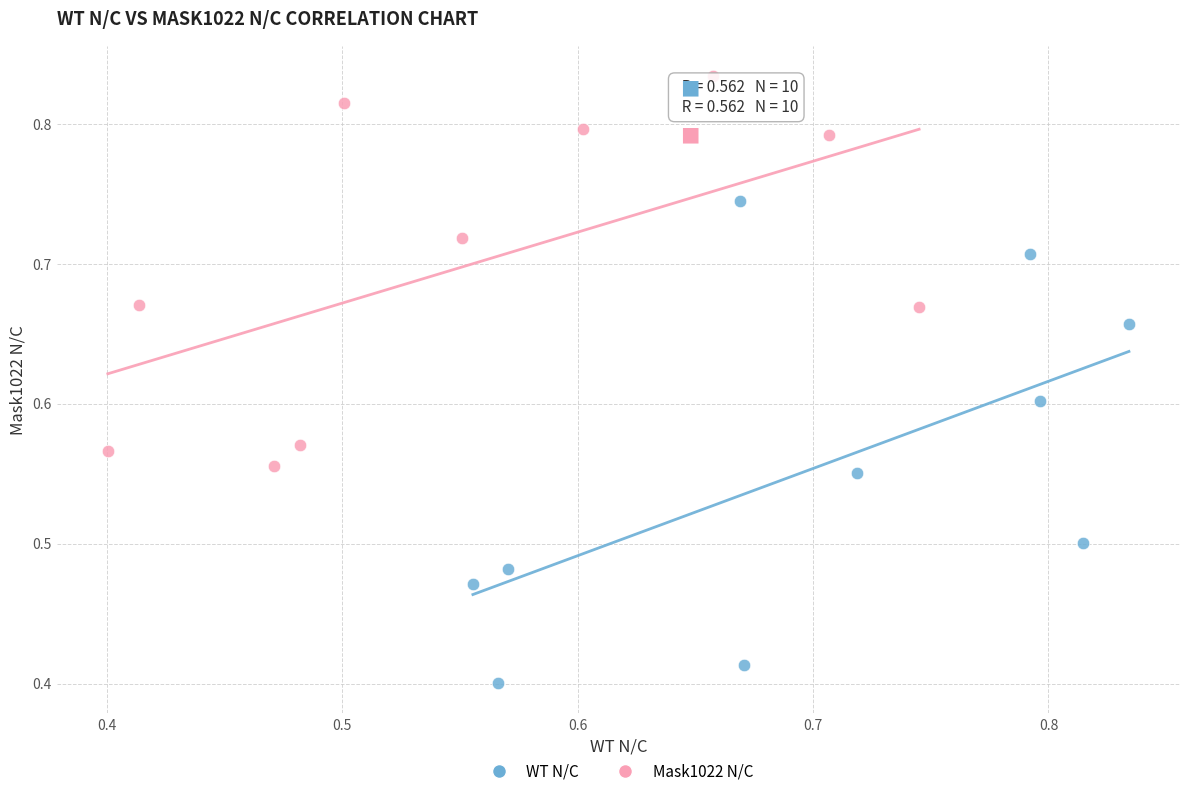

Which series has the largest Y range (max minus min)?

WT N/C